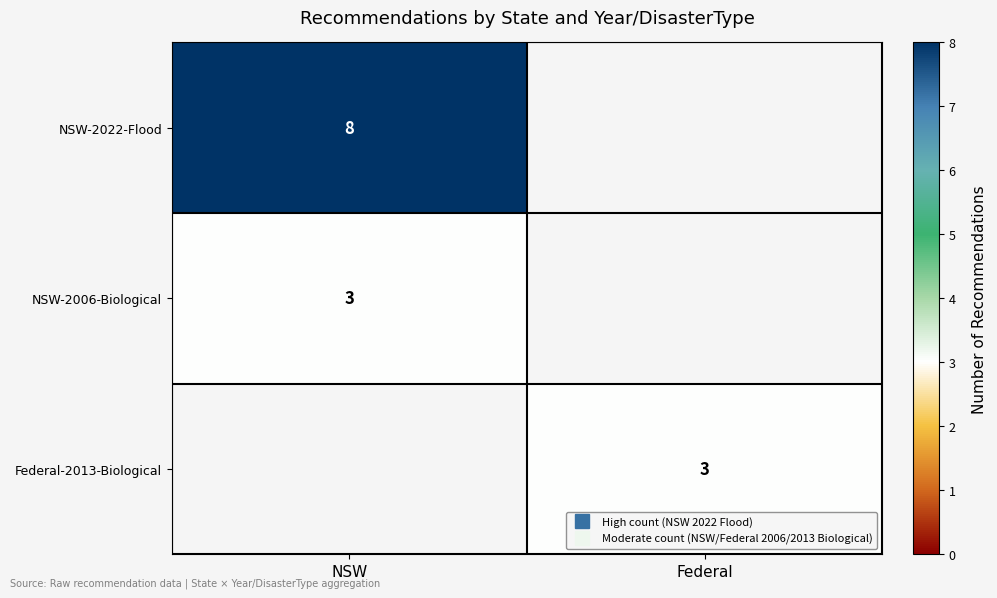

What is the difference between the maximum and minimum values in the Federal-2013-Biological series?

3